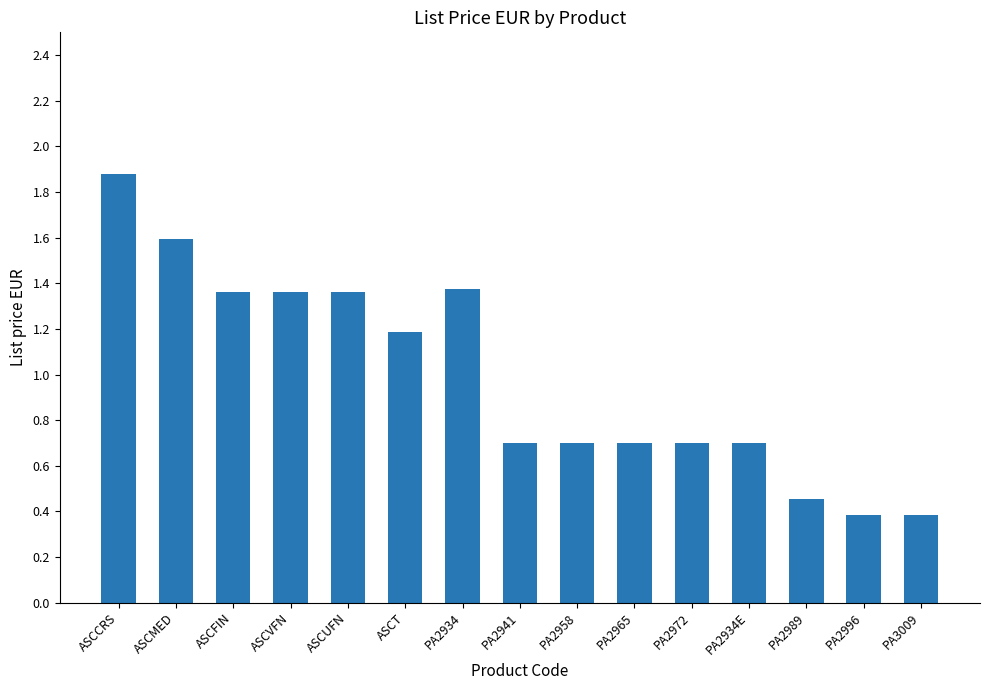

Is it true that the value at PA2934 is 0.6?

False